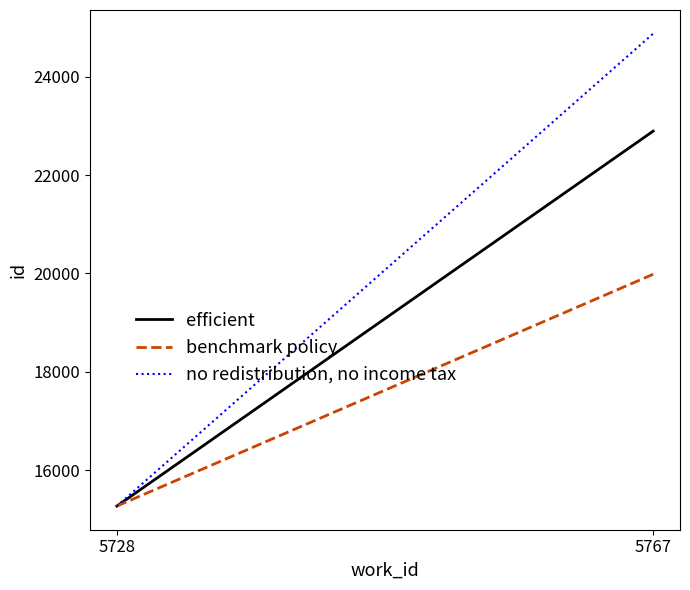

Does the chart have visible grid lines?

No